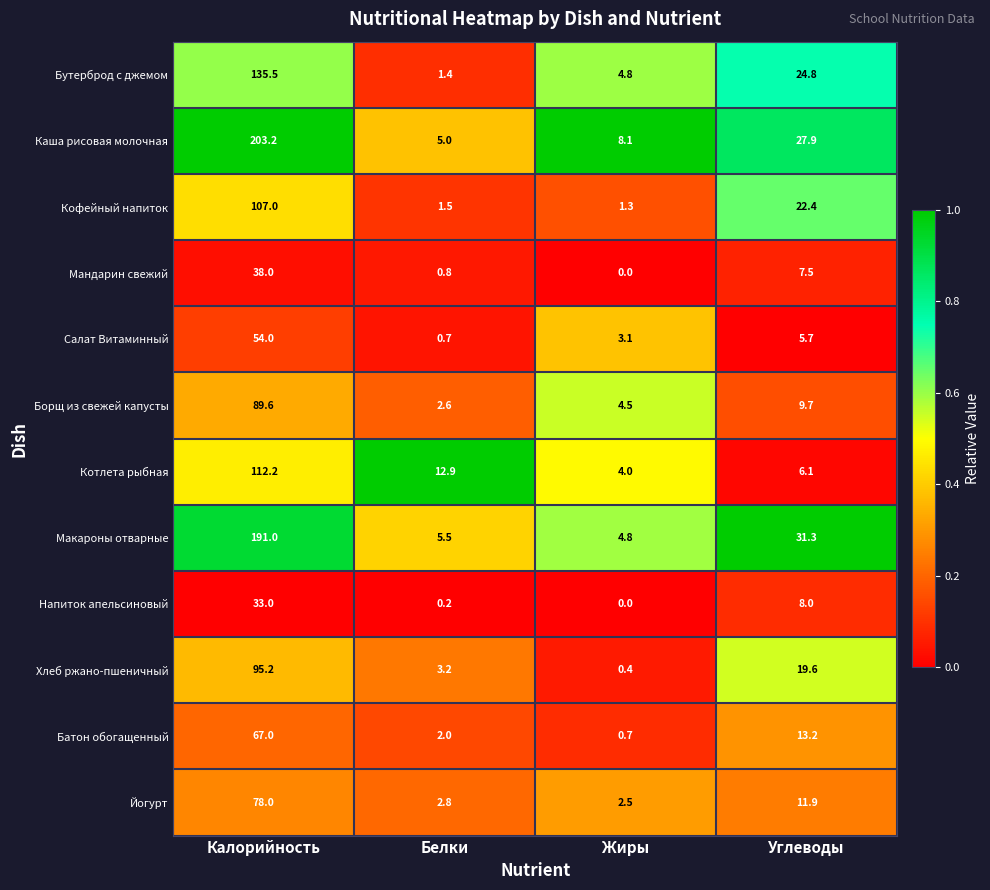

What is the difference between the Кофейный напиток values at Калорийность and Углеводы?

84.6